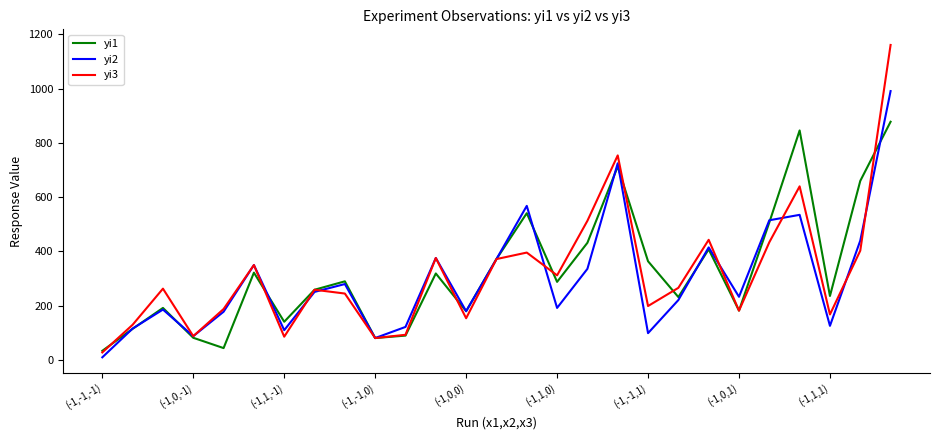

What is the greatest value displayed?

1161